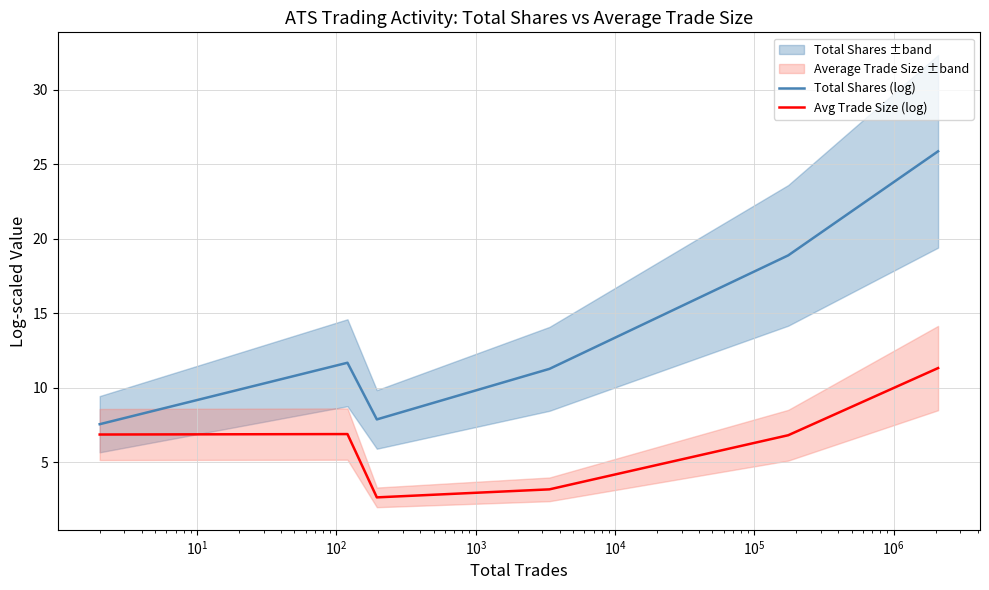

True or false: Avg Trade Size (log) and Total Shares (log) cross at least once.

False